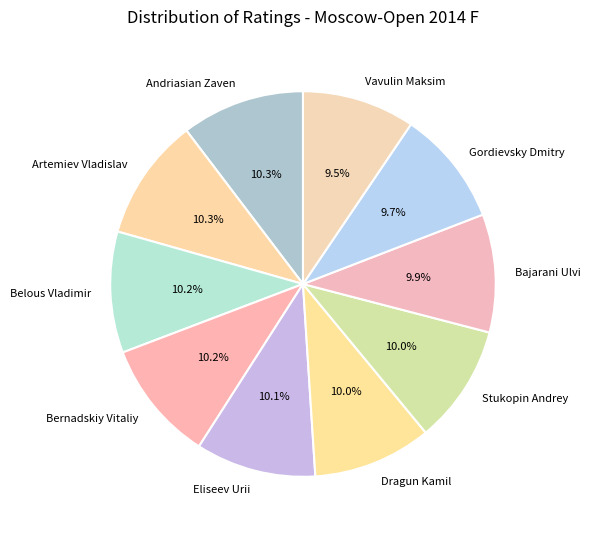

What is the ratio of the value at Andriasian Zaven to the value at Belous Vladimir?

1.0